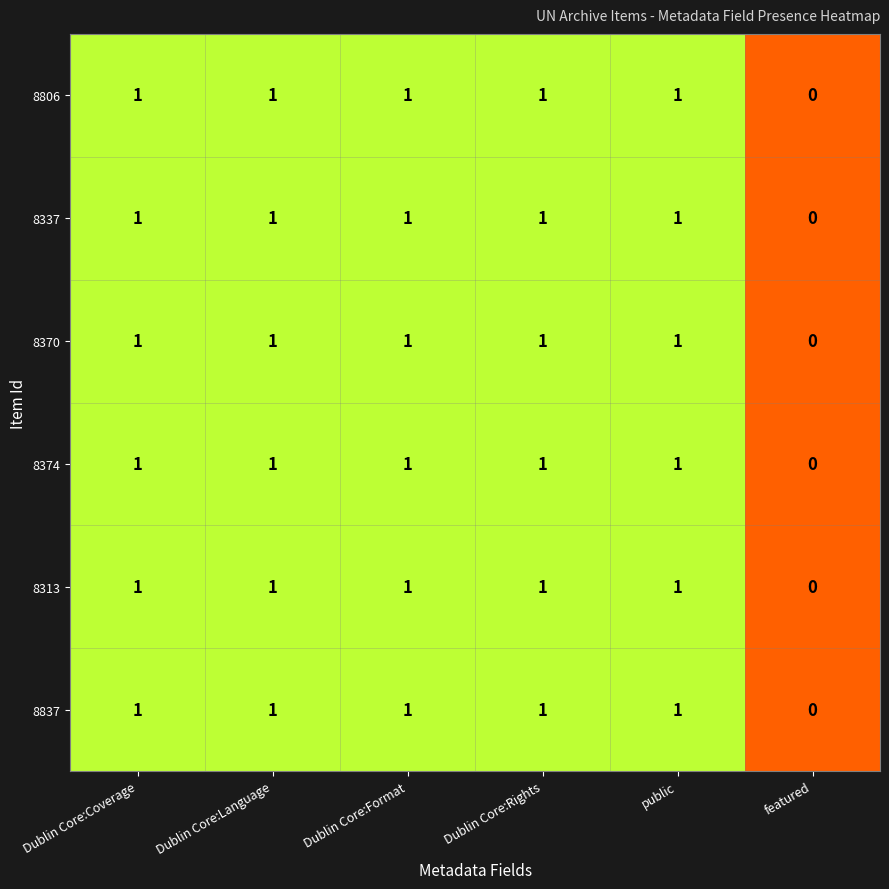

How many 8370 values are between 1 and 2?

5